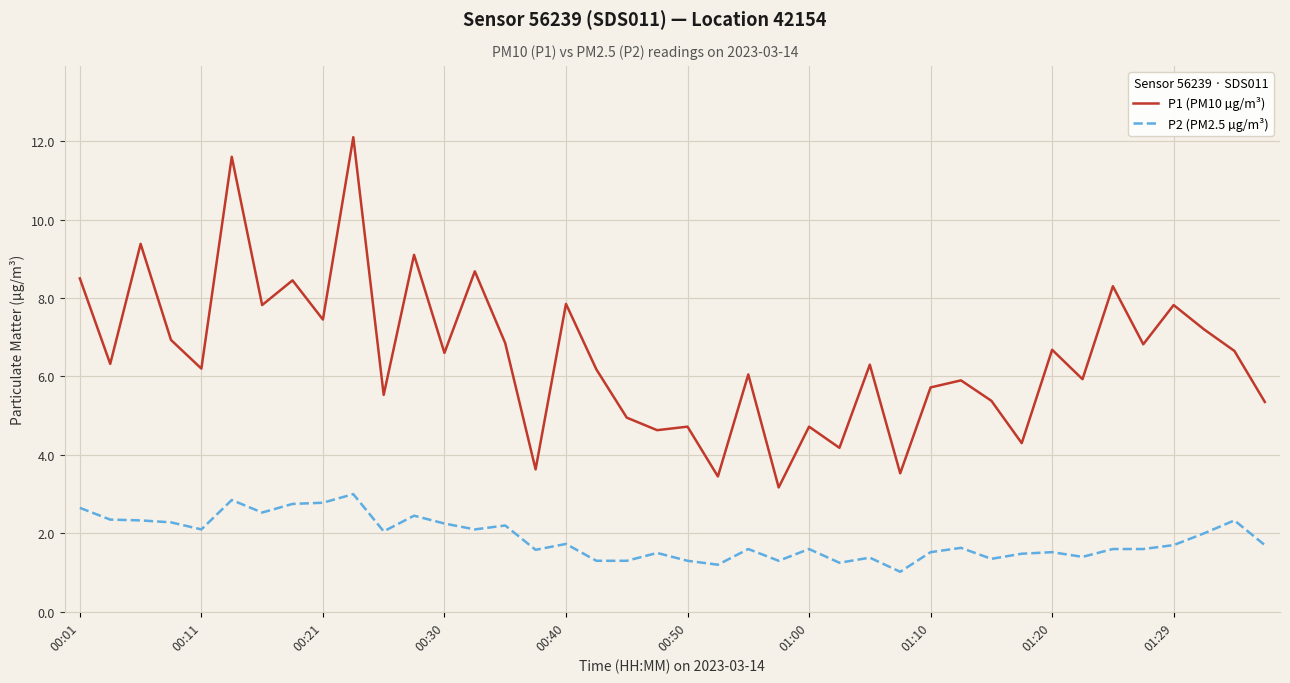

Which series has the widest spread of values?

P1 (PM10 µg/m³)